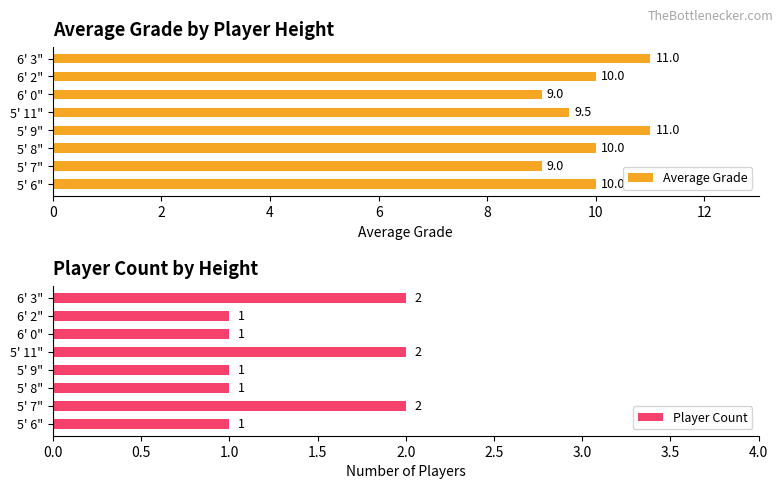

What is the highest value of the Average Grade series?

11.0